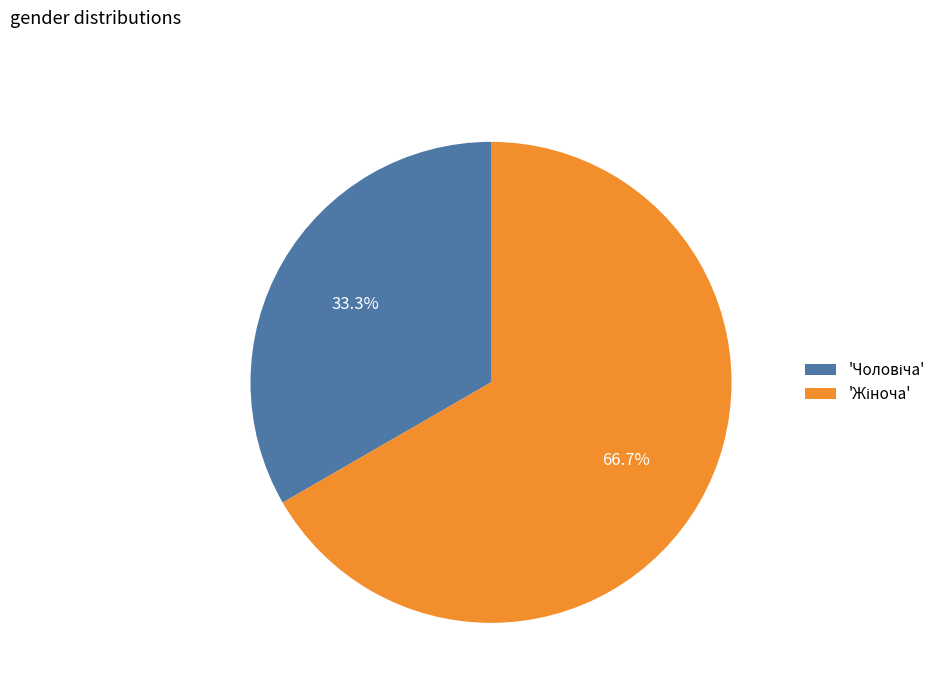

Does any single category account for the majority?

Yes